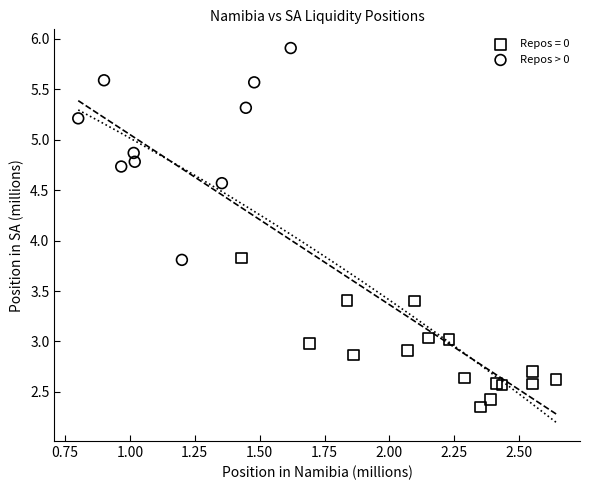

Which series reaches the maximum Y coordinate?

Repos > 0